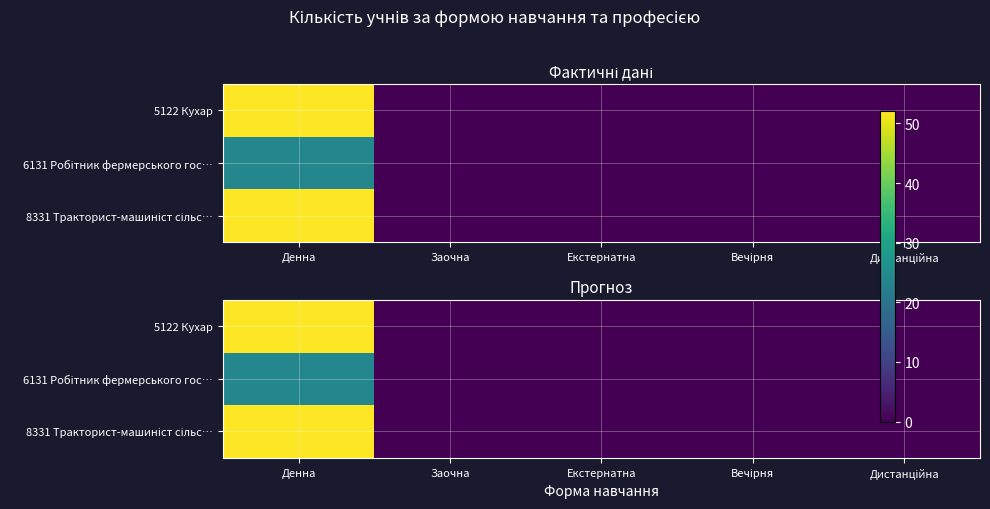

Is it true that 8331 Тракторист-машиніст сільс… equals 0 at Дистанційна?

True